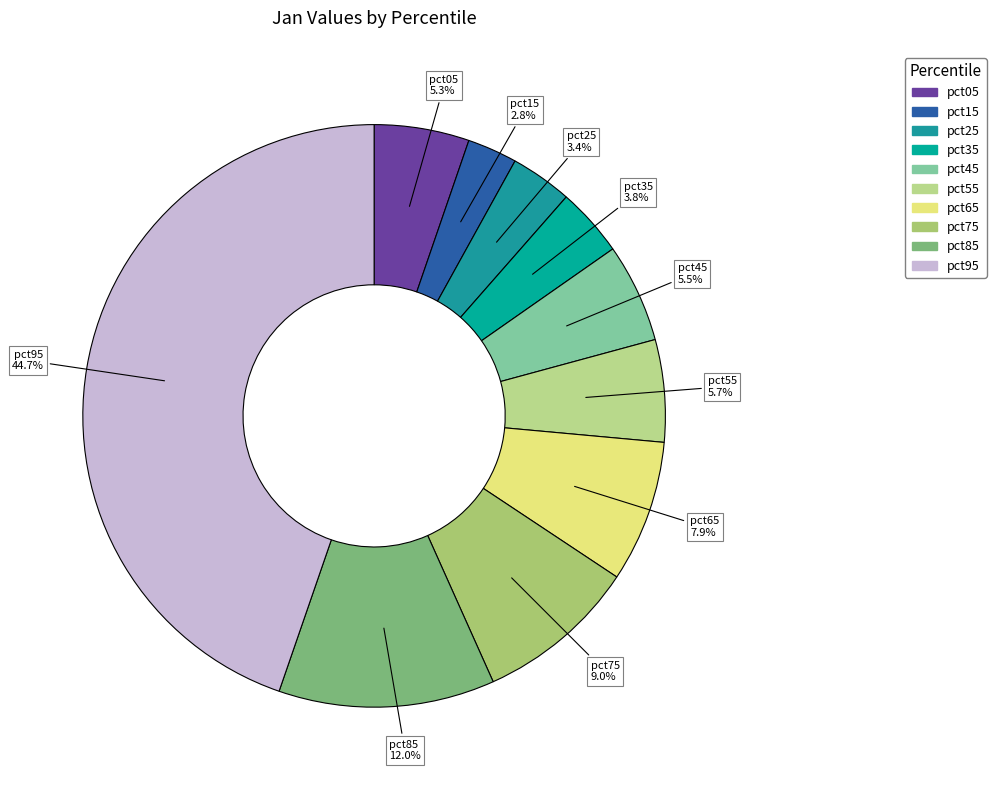

Is there a majority slice in this chart?

No